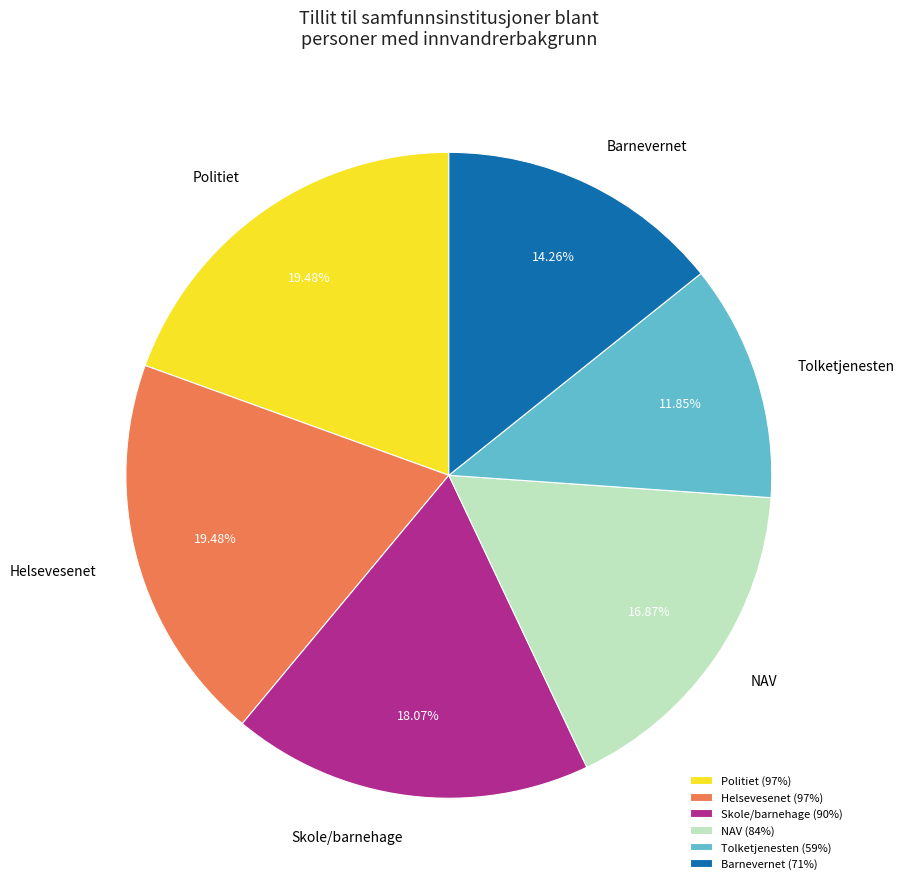

Is Tolketjenesten the majority of the pie?

No